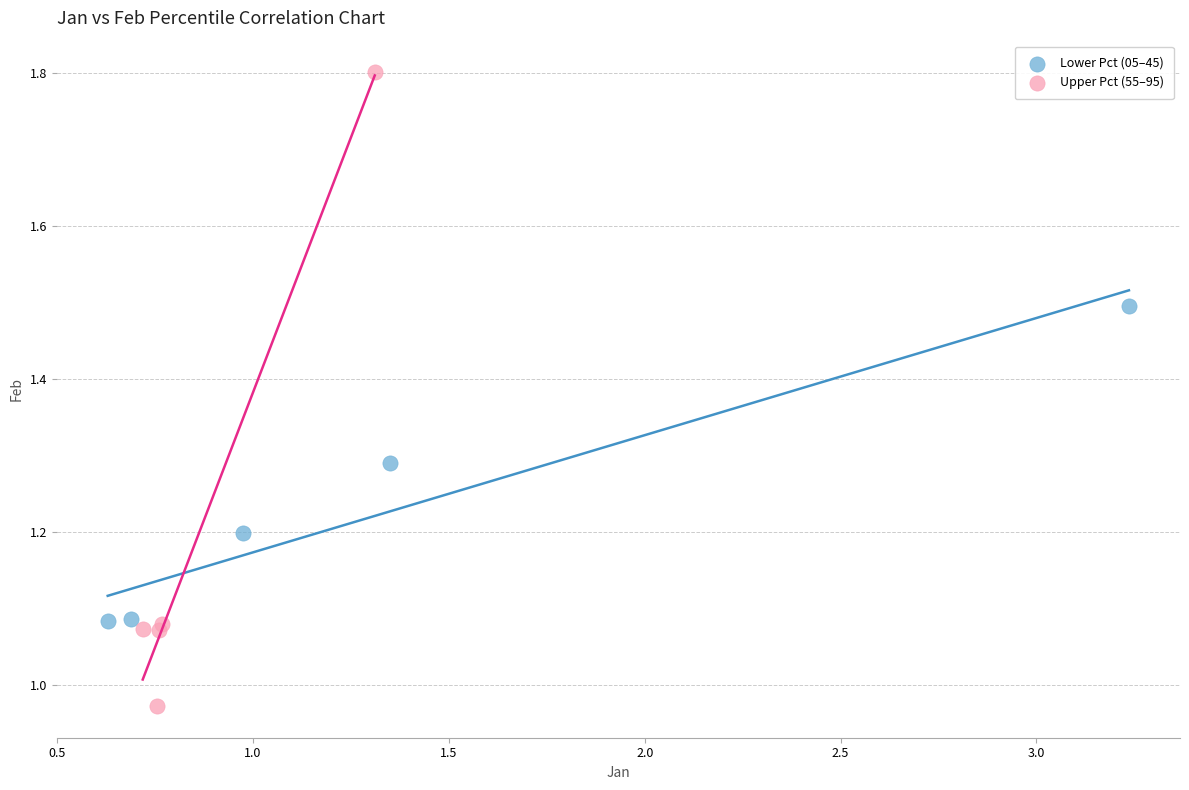

Which series has the largest Y range (max minus min)?

Upper Pct (55–95)